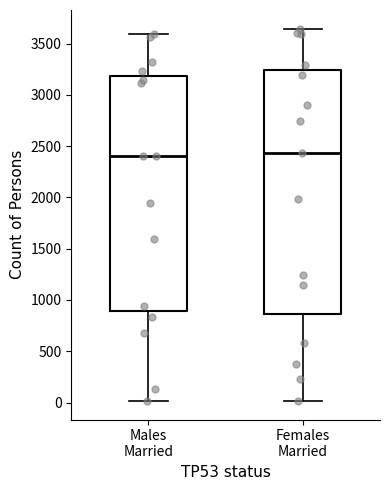

Reading left to right, read every box against the y-axis: the position of its median line, the range the box covers, and the ends of its whiskers. The values are not printed on the chart, so give them approximately, as read against the axis.

Males Married: median 2400, box 900 to 3200, whiskers 0 to 3600
Females Married: median 2450, box 850 to 3250, whiskers 0 to 3650